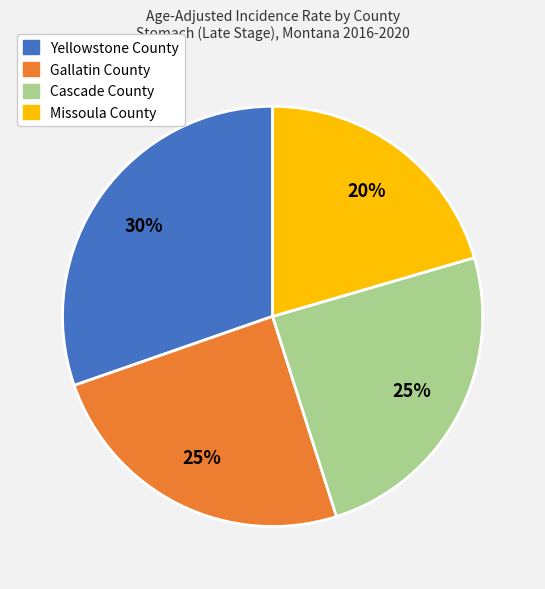

To the nearest percent, what is the average slice percentage?

25%